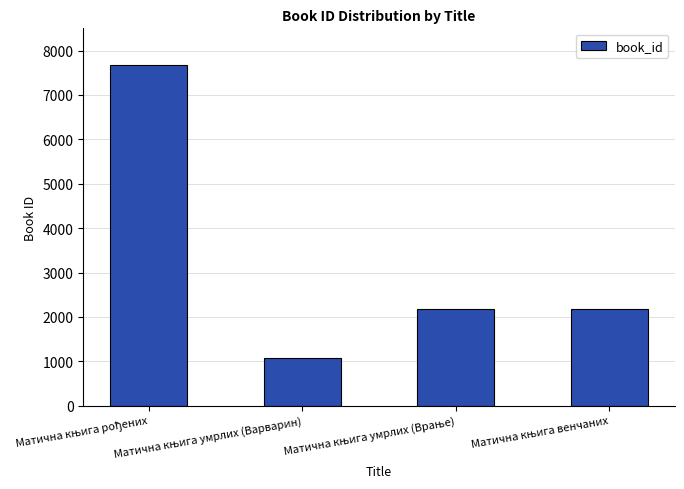

What is the difference between the maximum and minimum values?

6587